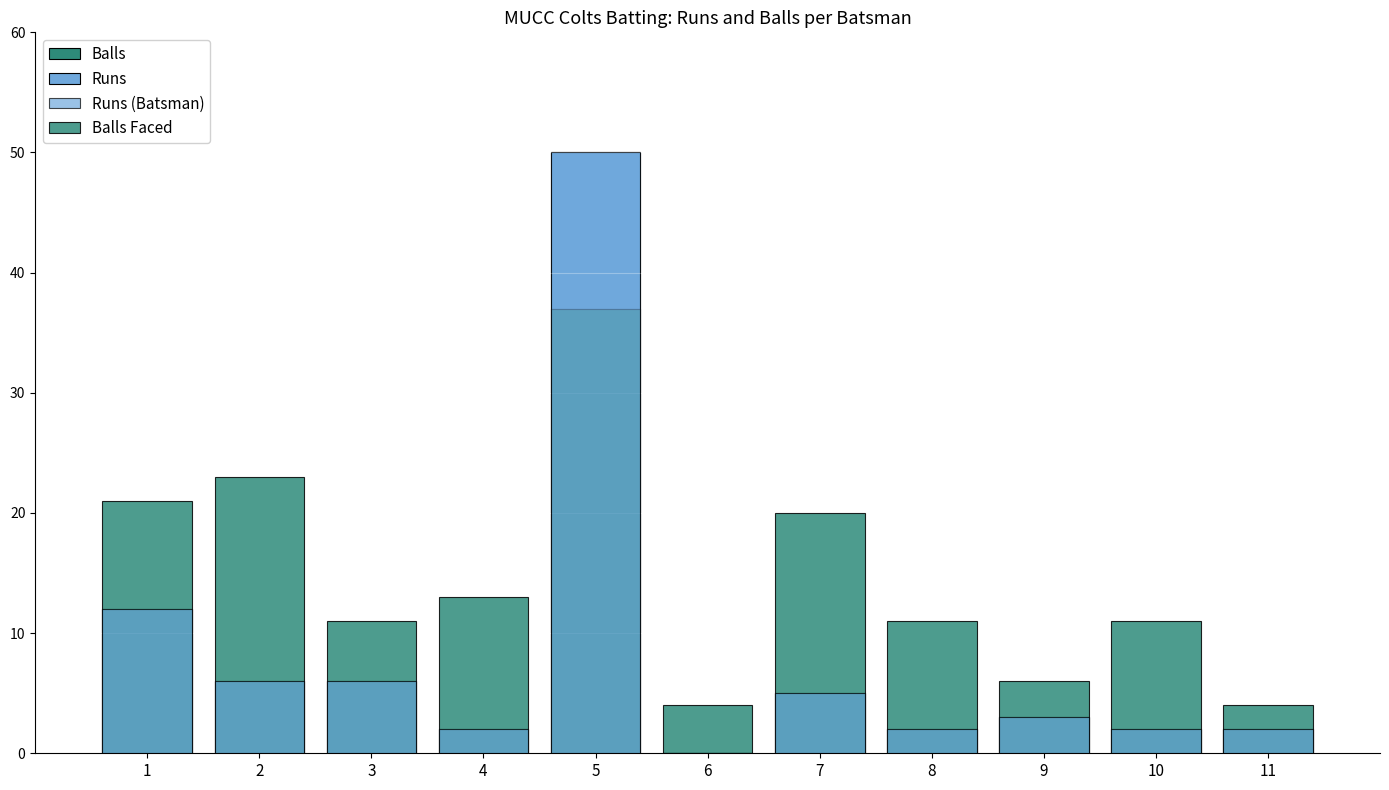

Which label corresponds to the smallest value in the chart?

6